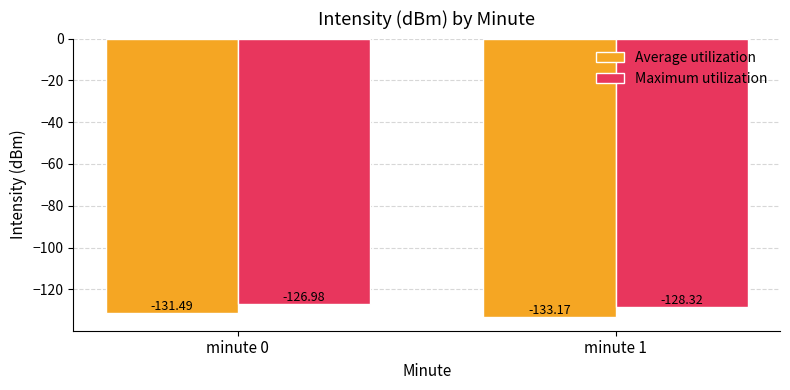

Is the value of Maximum utilization at minute 1 greater than the value of Average utilization at minute 0?

Yes